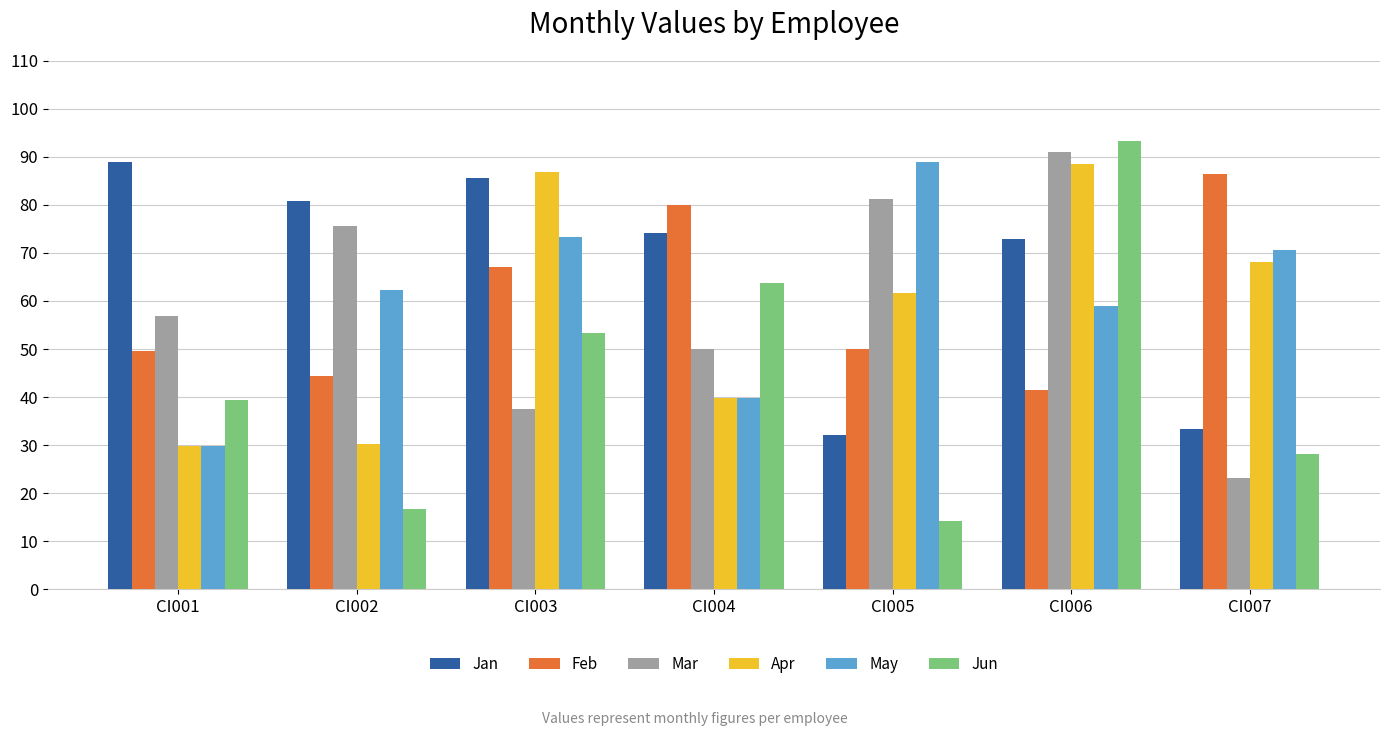

What is the difference between the maximum and second lowest values in the Apr series?

58.4